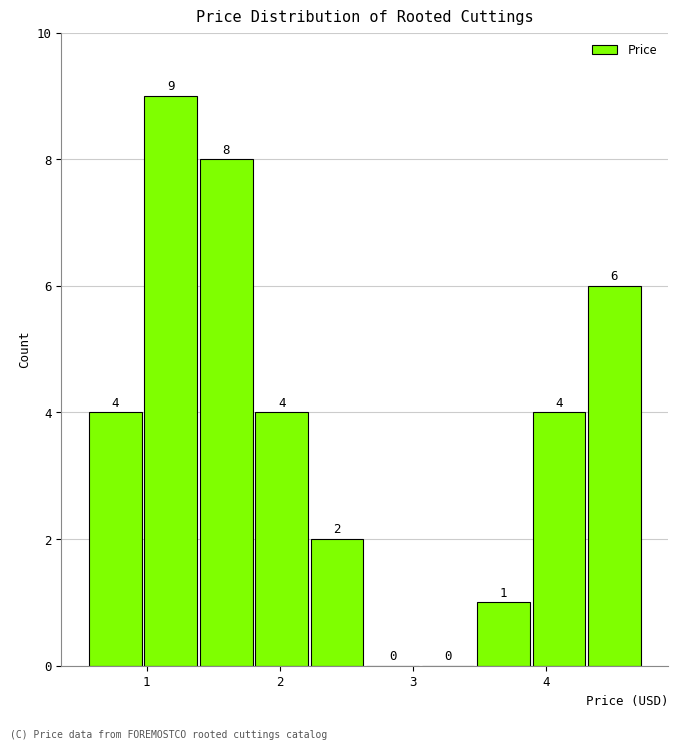

What is the height of the bar covering 1.8 to 2.2 on the x-axis? The bar edges are not printed on the chart, so give them approximately, as read against the axis.

4